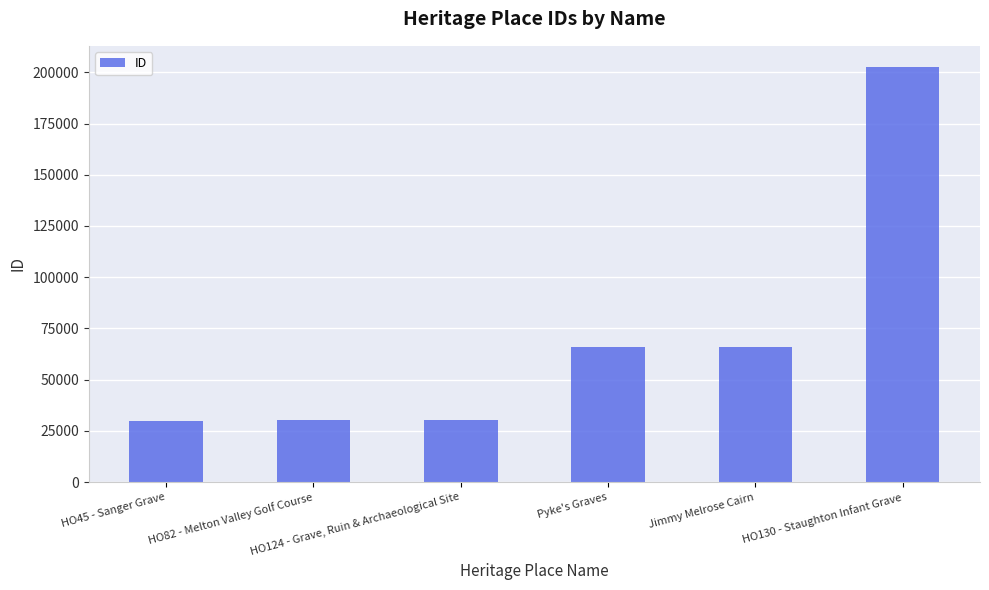

What is the difference between the second highest and minimum values?

36057